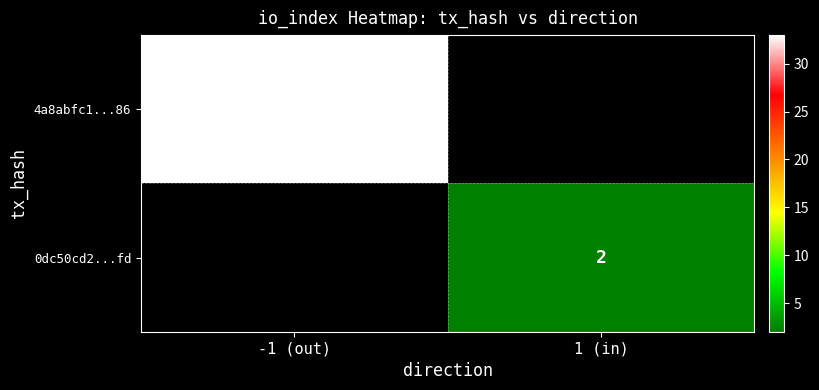

Between -1 (out) and 1 (in), which is larger?

-1 (out)